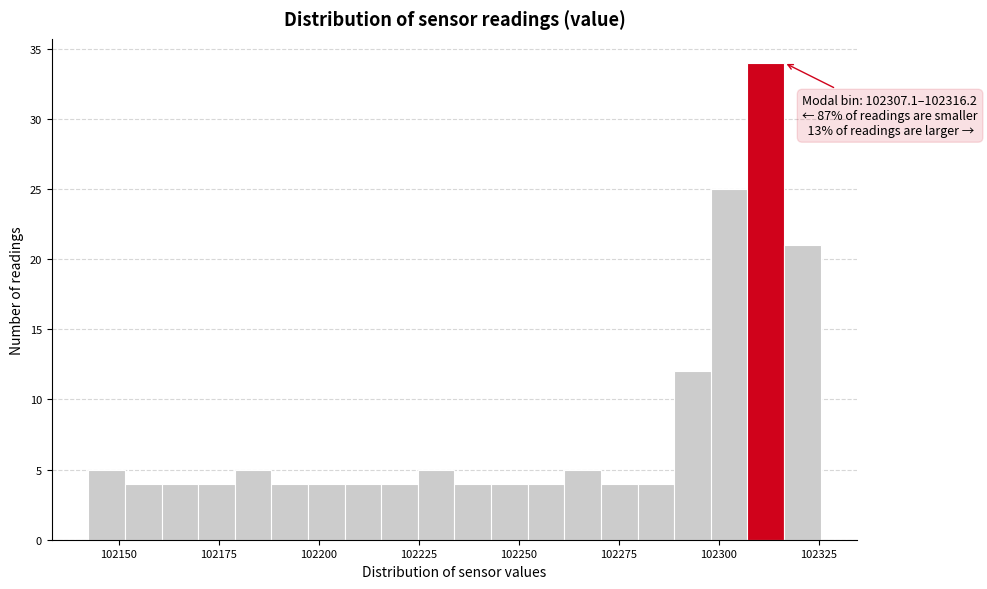

Around what value on the x-axis is the tallest bar? Give the approximate position of its centre, as read against the axis.

102310